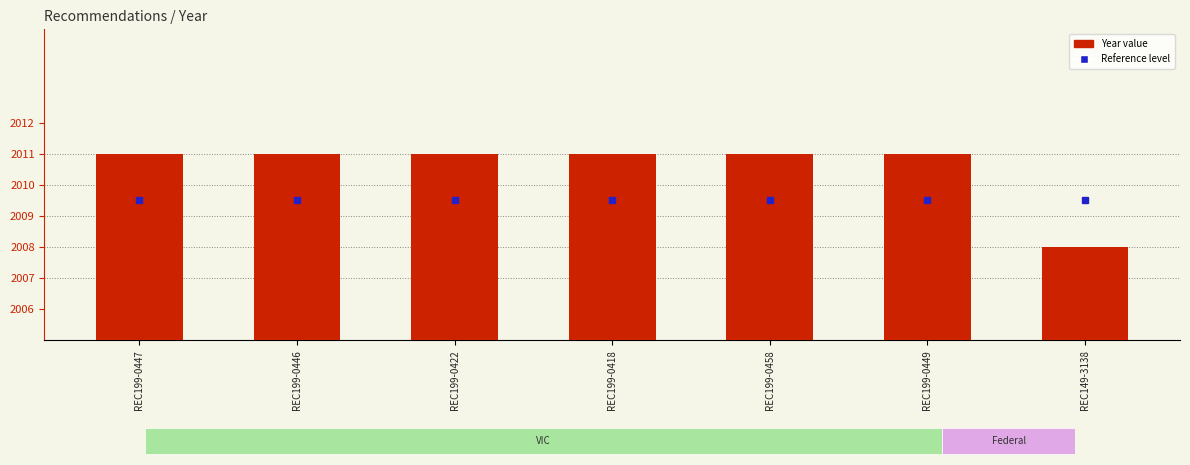

What is the value of the 6th bar from the left?

2011